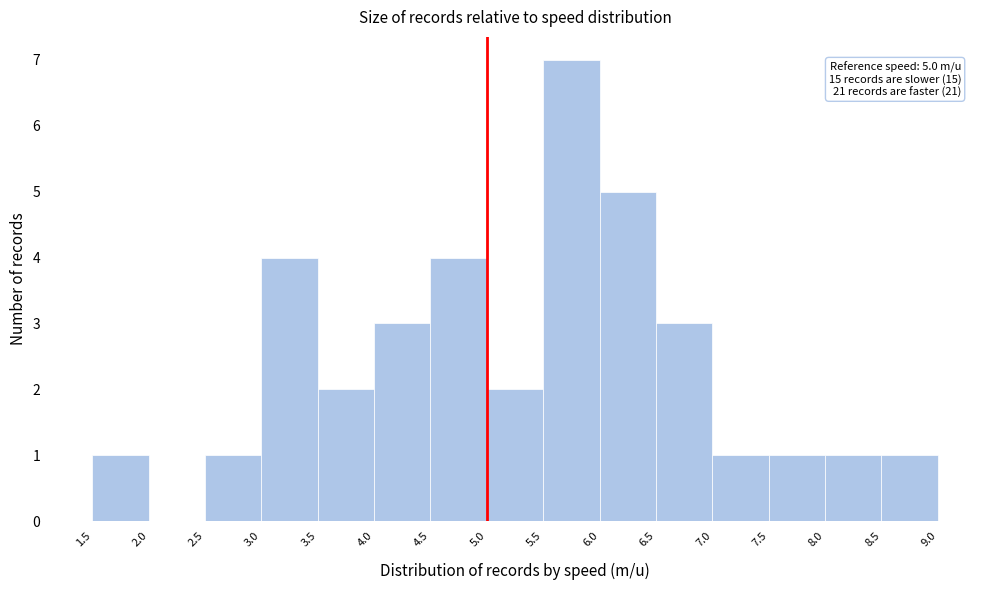

Over which range of the x-axis is the bar tallest?

5.5 to 6.0